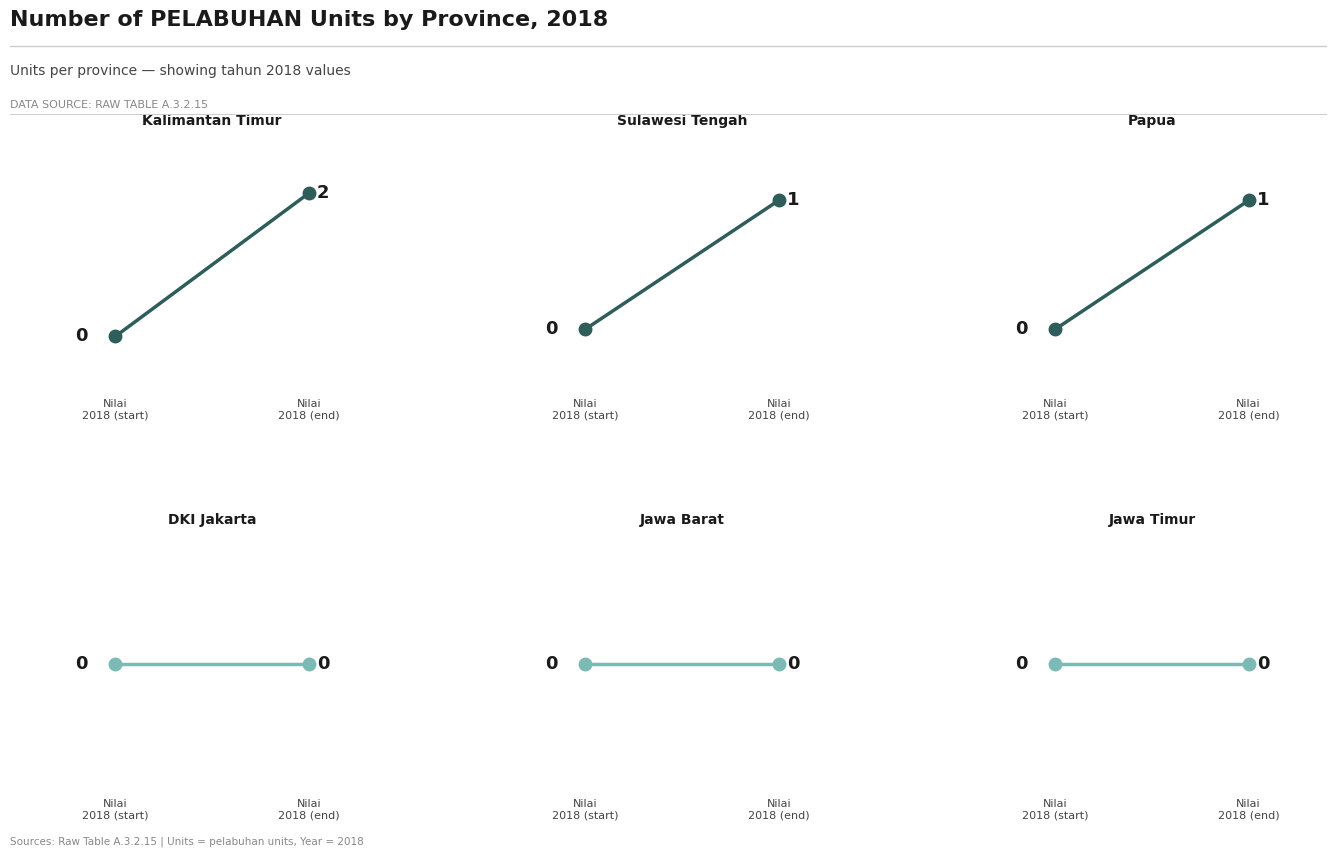

What is the difference between the maximum and minimum values in the Kalimantan Timur series?

2